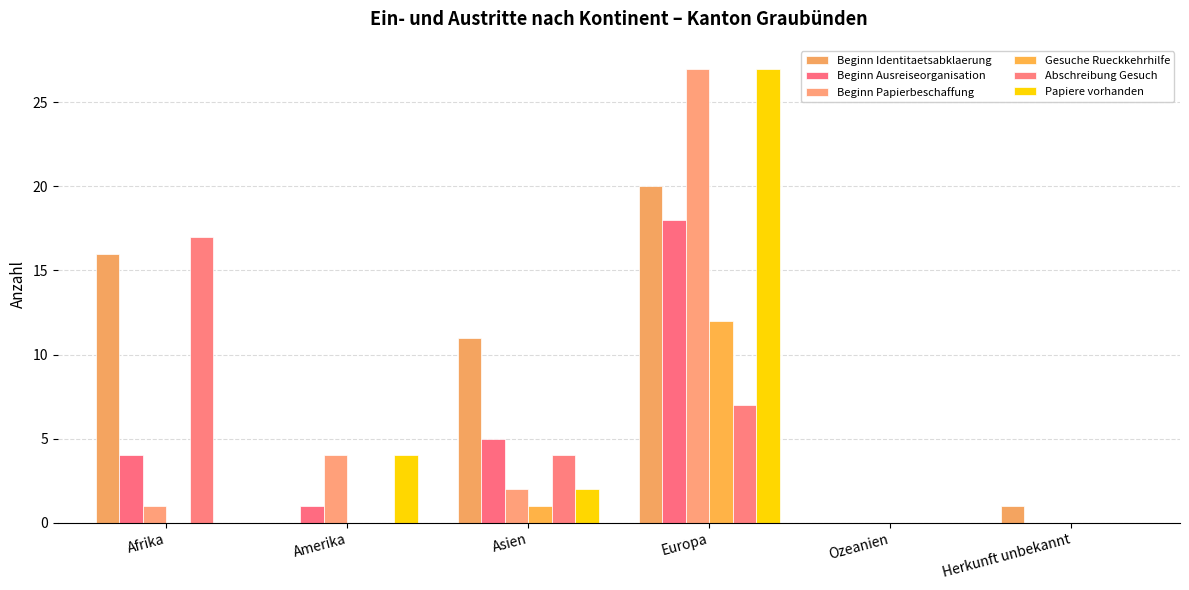

Does the chart contain stacked bars?

No